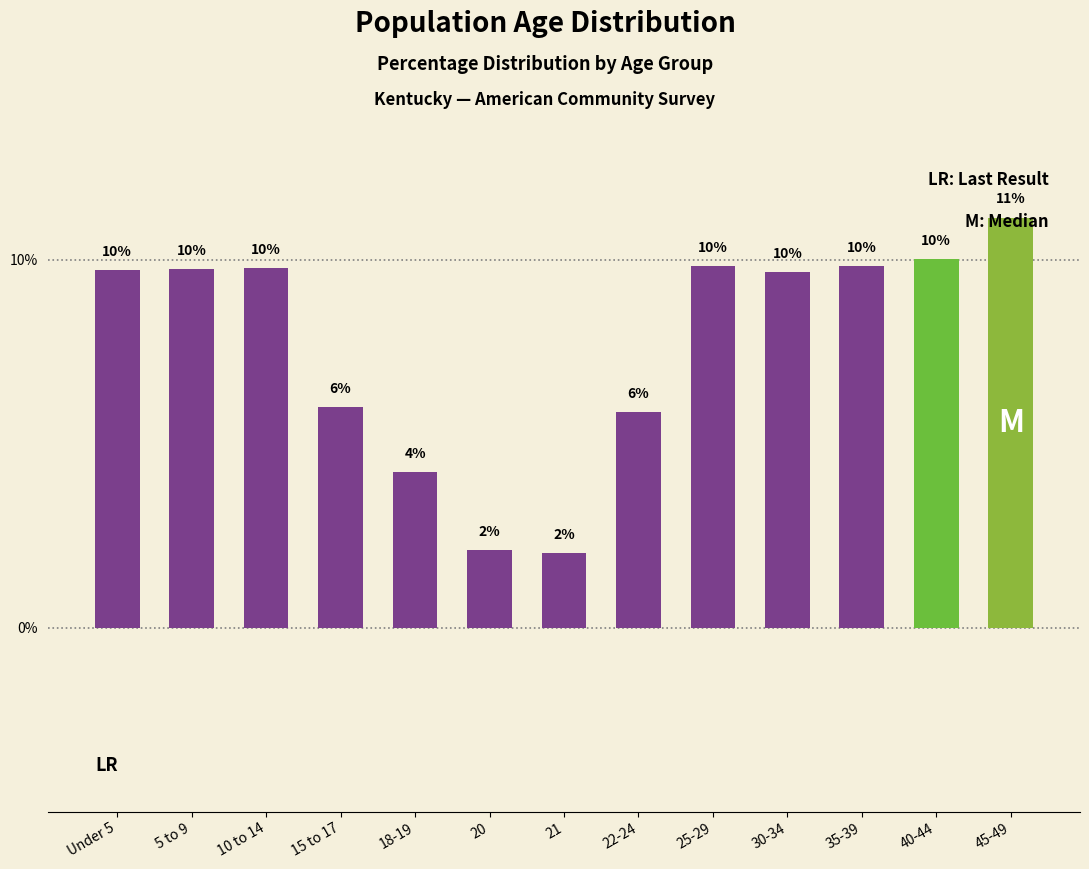

How many distinct data groups are displayed?

1